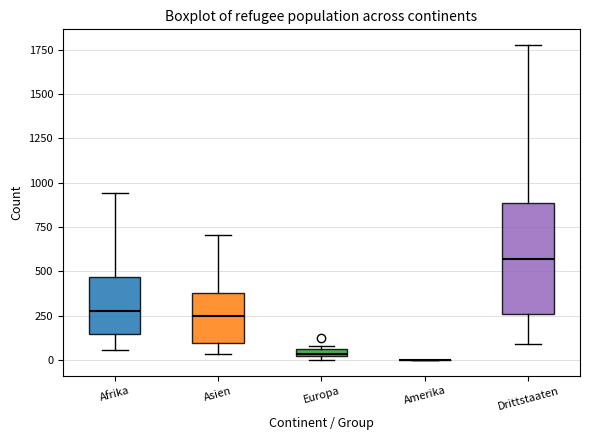

Comparing the boxes themselves (not the whiskers), which one is the tallest?

Drittstaaten